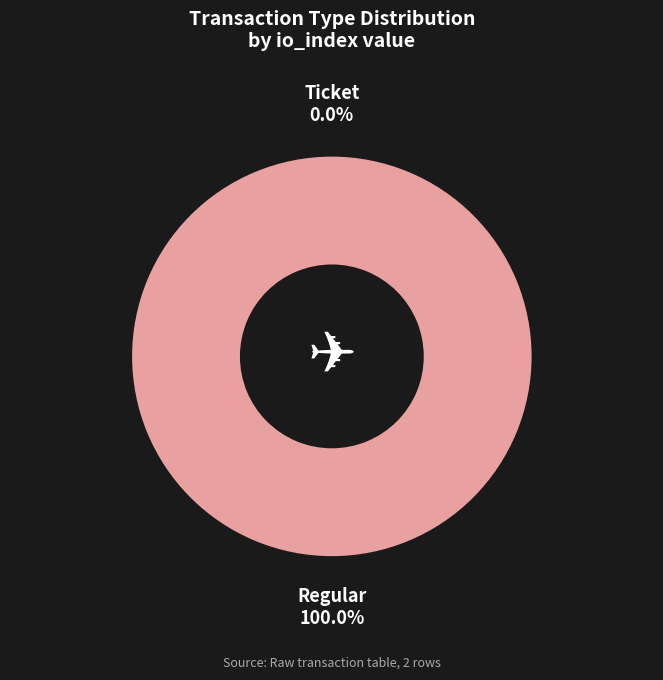

True or false: Ticket (io_index=0) accounts for 0% of the total.

True